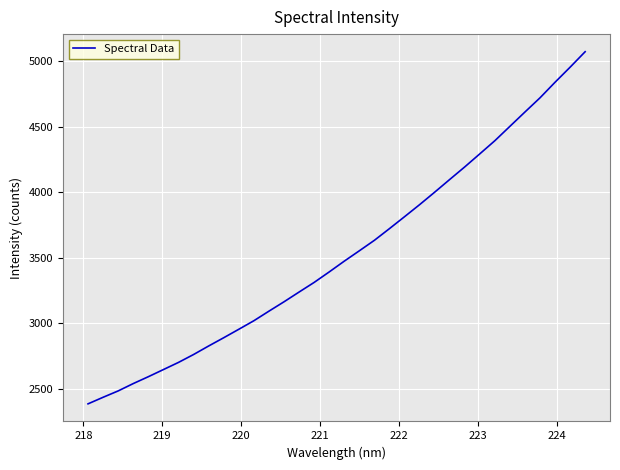

What is the greatest value displayed?

5072.8